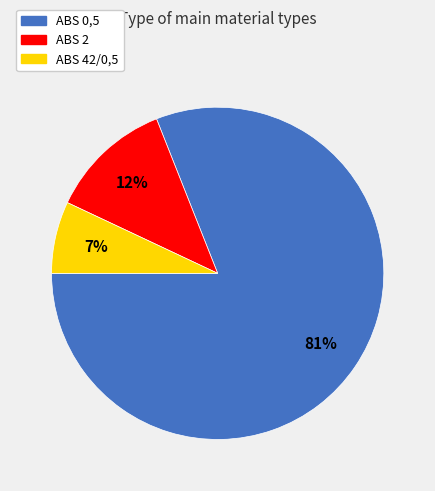

To the nearest percent, what portion does ABS 2 represent?

12%